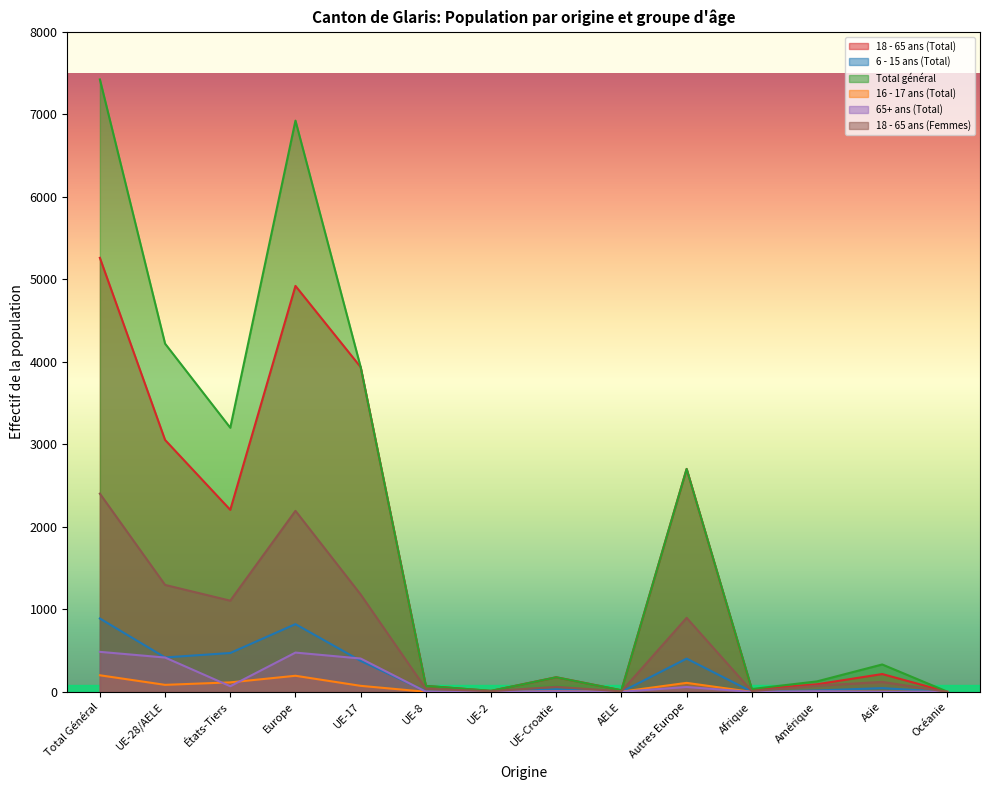

The value of 6 - 15 ans (Total) at Total Général is 890. True or false?

True